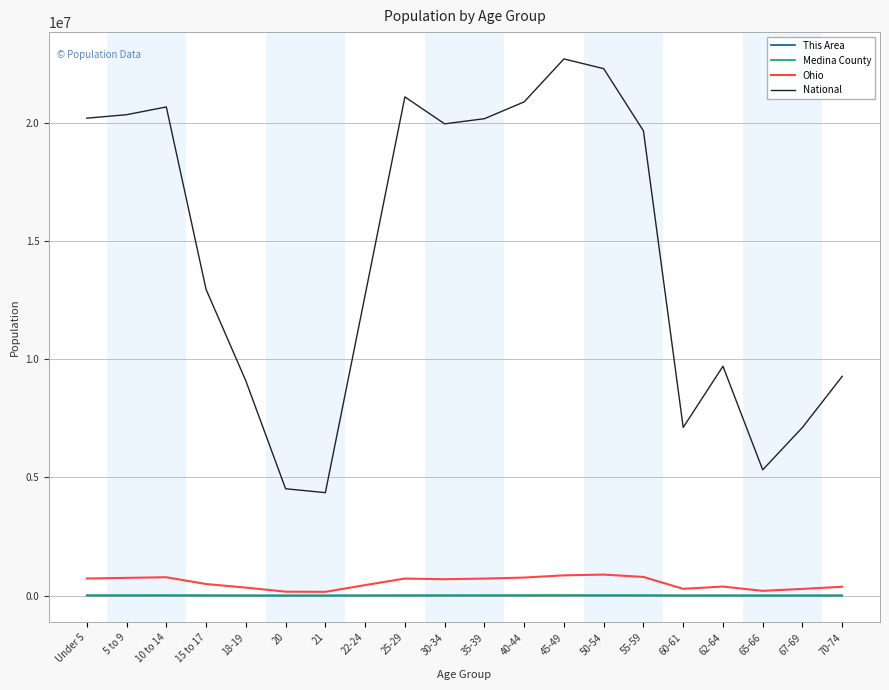

What is the difference between the maximum and minimum values in the This Area series?

207